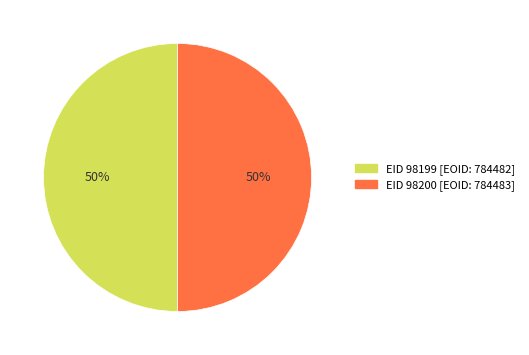

To the nearest percent, what is the average slice percentage?

50%